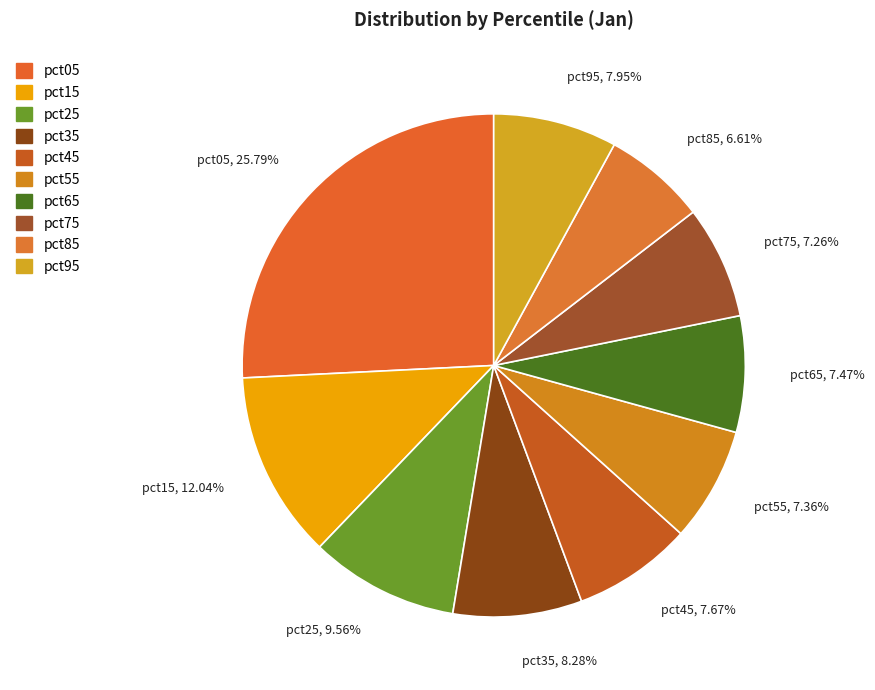

The pct95 slice represents 8% of the pie. True or false?

True